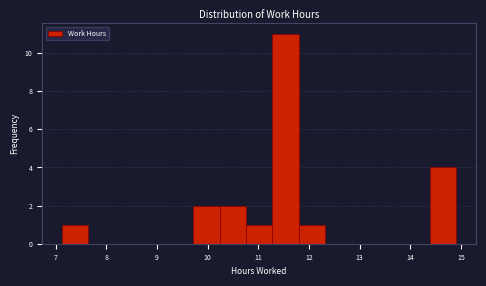

Reading left to right, list every bar in this chart as the range it spans on the x-axis followed by its height. Neither the bar edges nor the heights are printed on the chart, so give them approximately, as read against the axes.

7.1 to 7.6: 1
7.6 to 8.2: 0
8.2 to 8.7: 0
8.7 to 9.2: 0
9.2 to 9.7: 0
9.7 to 10.2: 2
10.2 to 10.8: 2
10.8 to 11.3: 1
11.3 to 11.8: 11
11.8 to 12.3: 1
12.3 to 12.8: 0
12.8 to 13.4: 0
13.4 to 13.9: 0
13.9 to 14.4: 0
14.4 to 14.9: 4